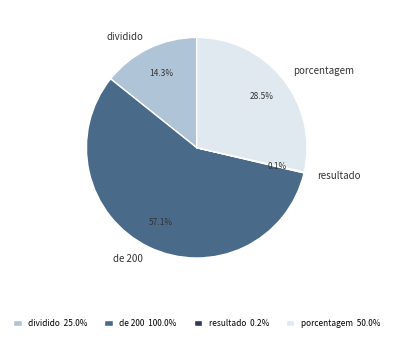

What is the total percentage of porcentagem and dividido?

42.8%